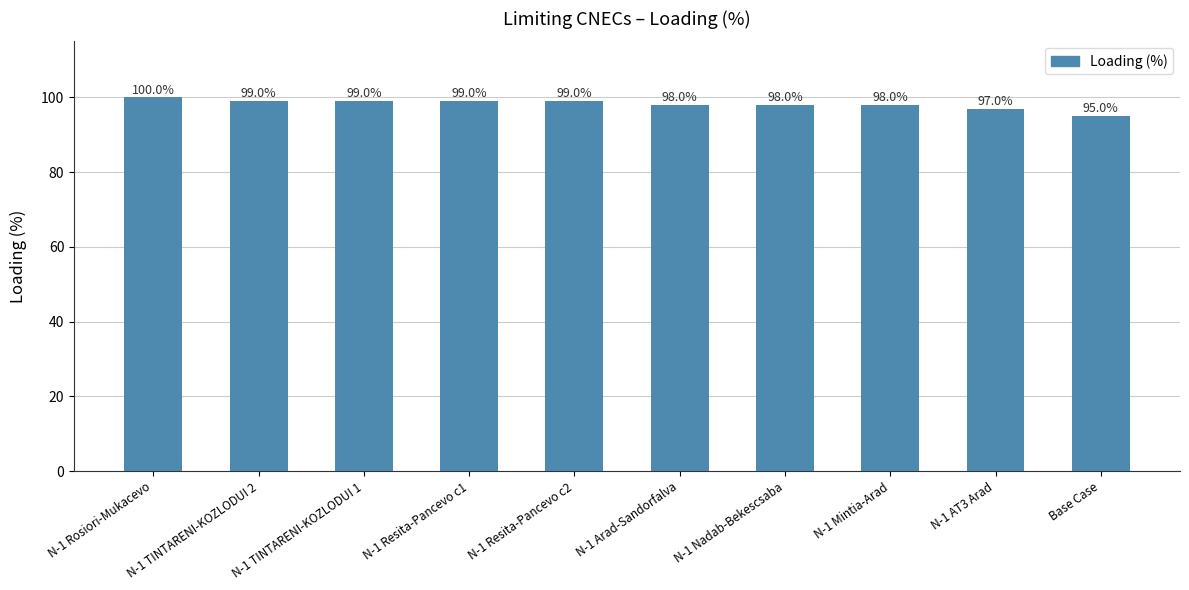

What is the sum of all values?

982